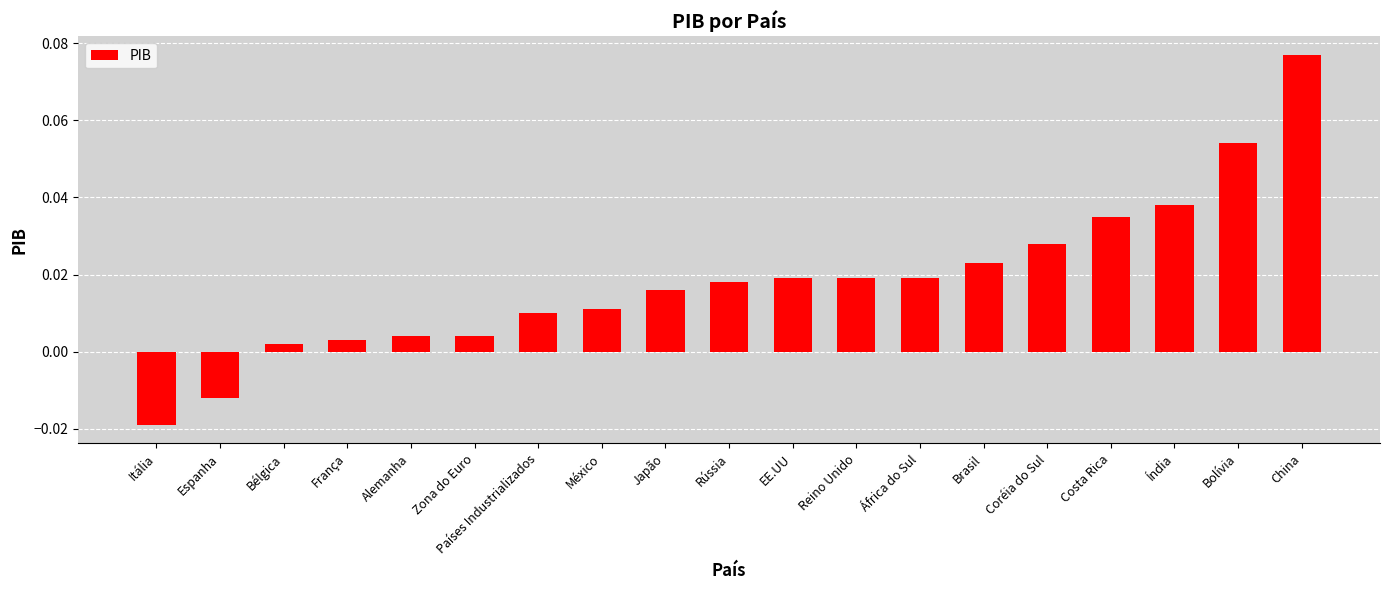

What is the label of the 18th bar from the right?

Espanha